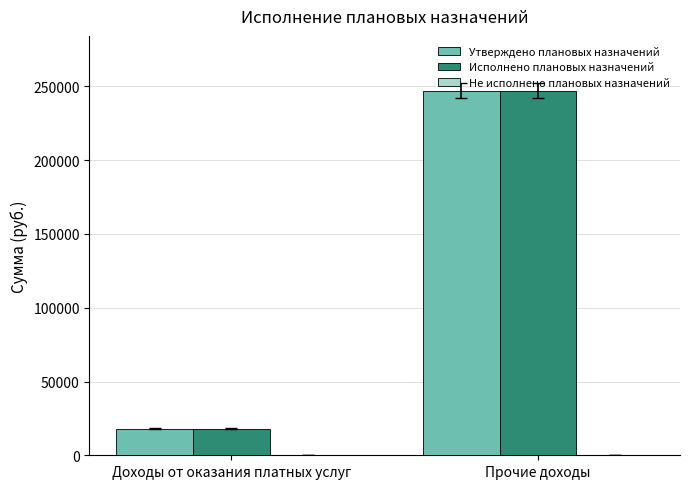

What is the value of the Утверждено плановых назначений bar at the 1st from the left?

18077.8